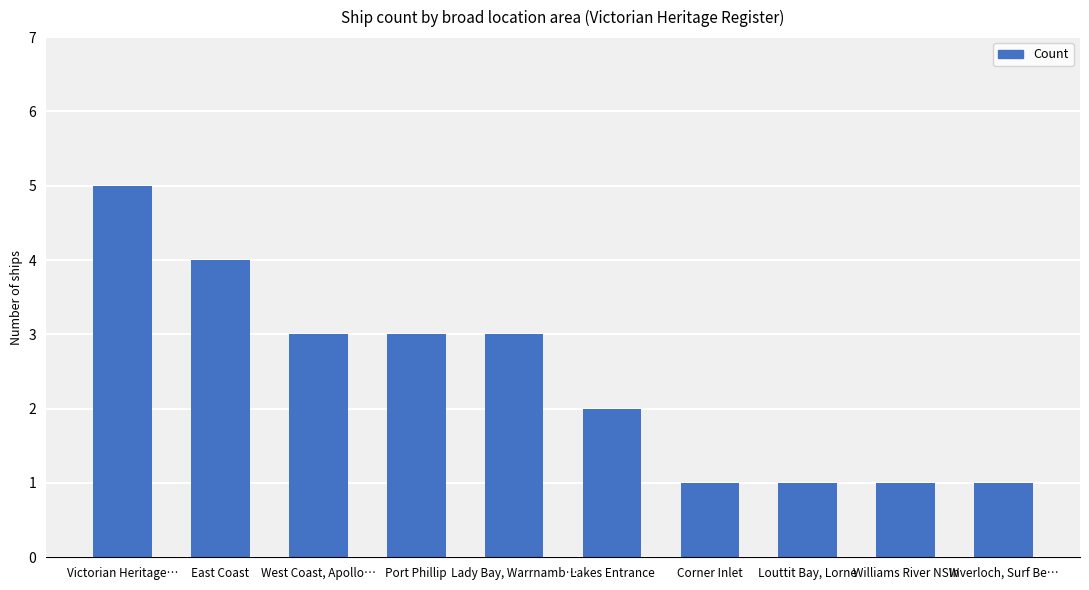

Approximately how many times larger is the value at Lakes Entrance compared to Victorian Heritage…?

0.4